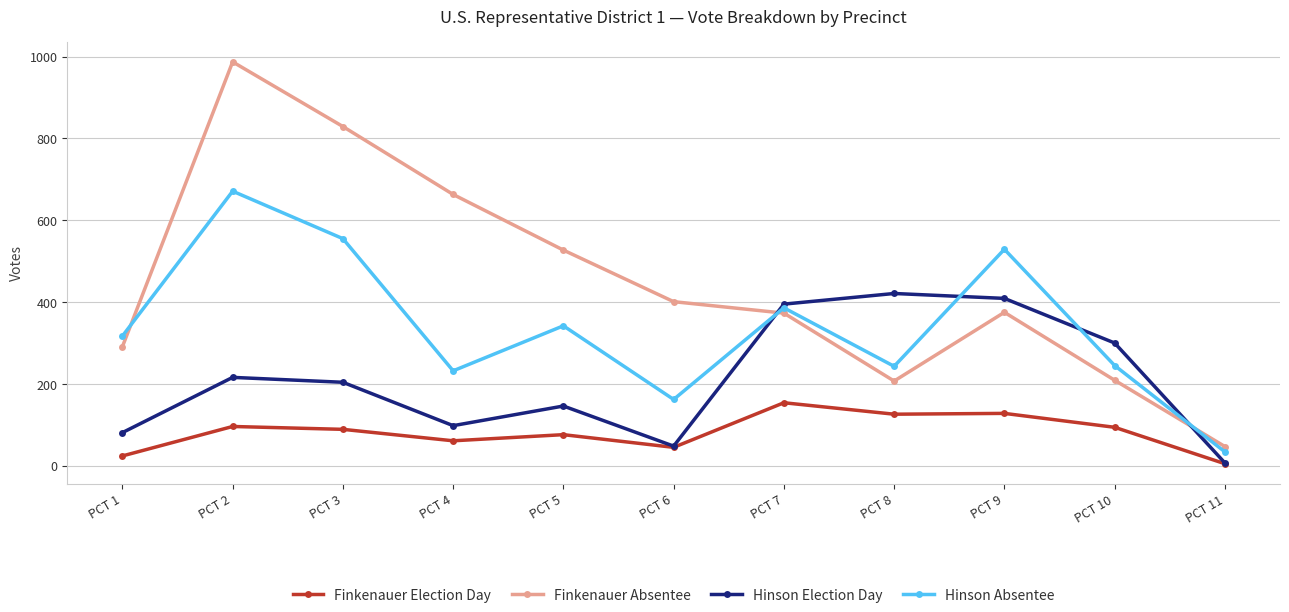

True or false: Hinson Absentee has more than 0 points higher than both neighbors.

True